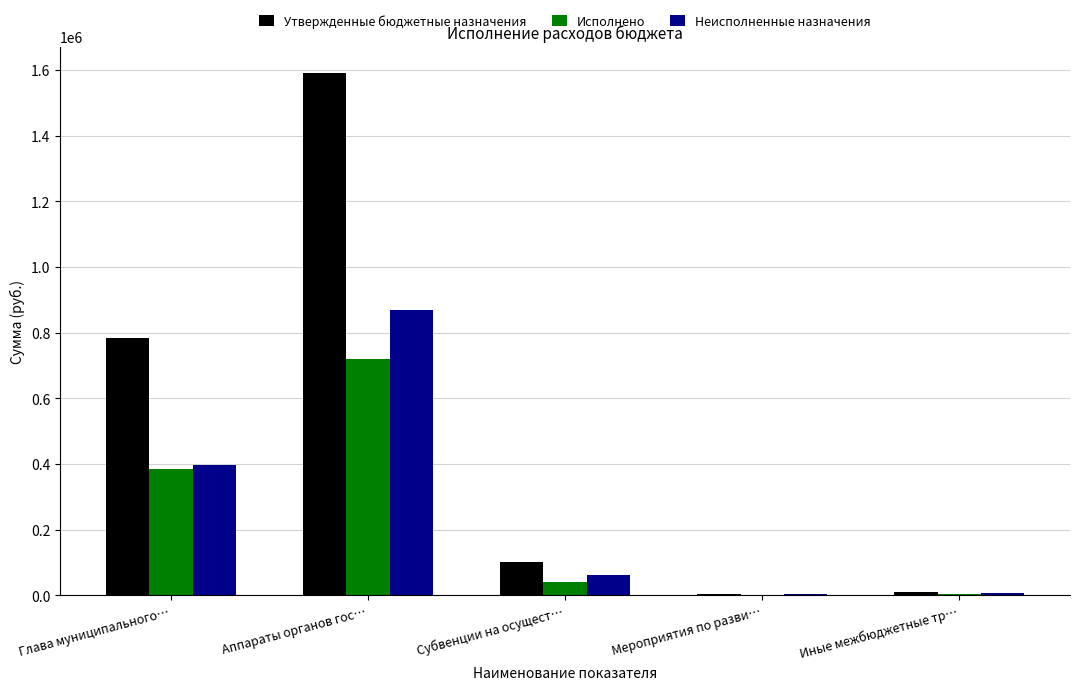

At which label does Исполнено reach its peak?

Аппараты органов гос…